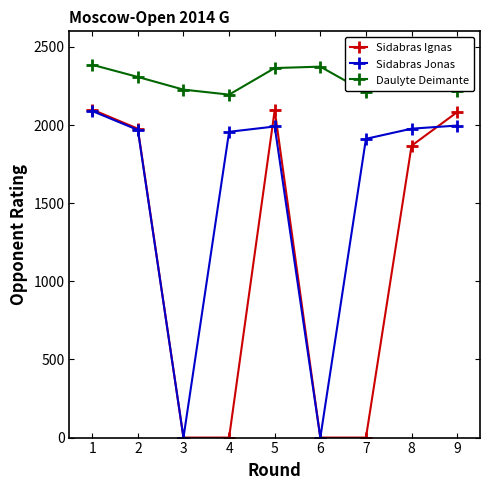

At 4, list the series in order from smallest to largest.

Sidabras Ignas, Sidabras Jonas, Daulyte Deimante